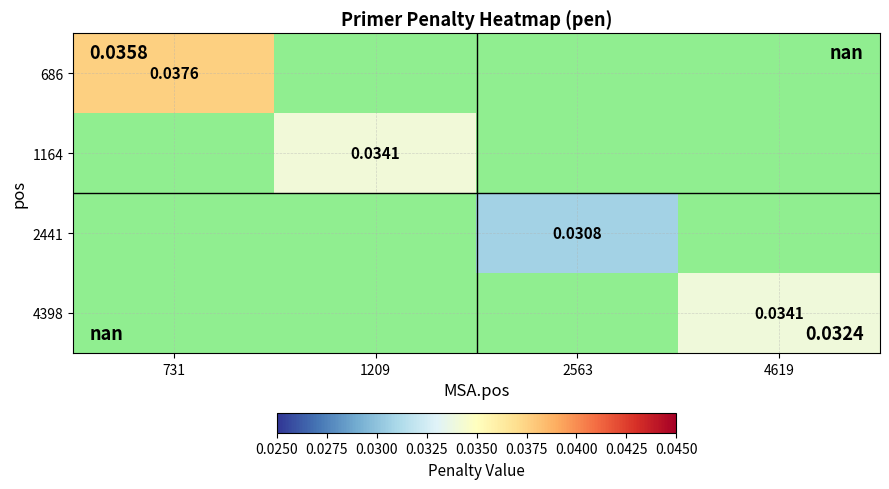

Is the value of 686 at 1209 greater than the value of 4398 at 1209?

No